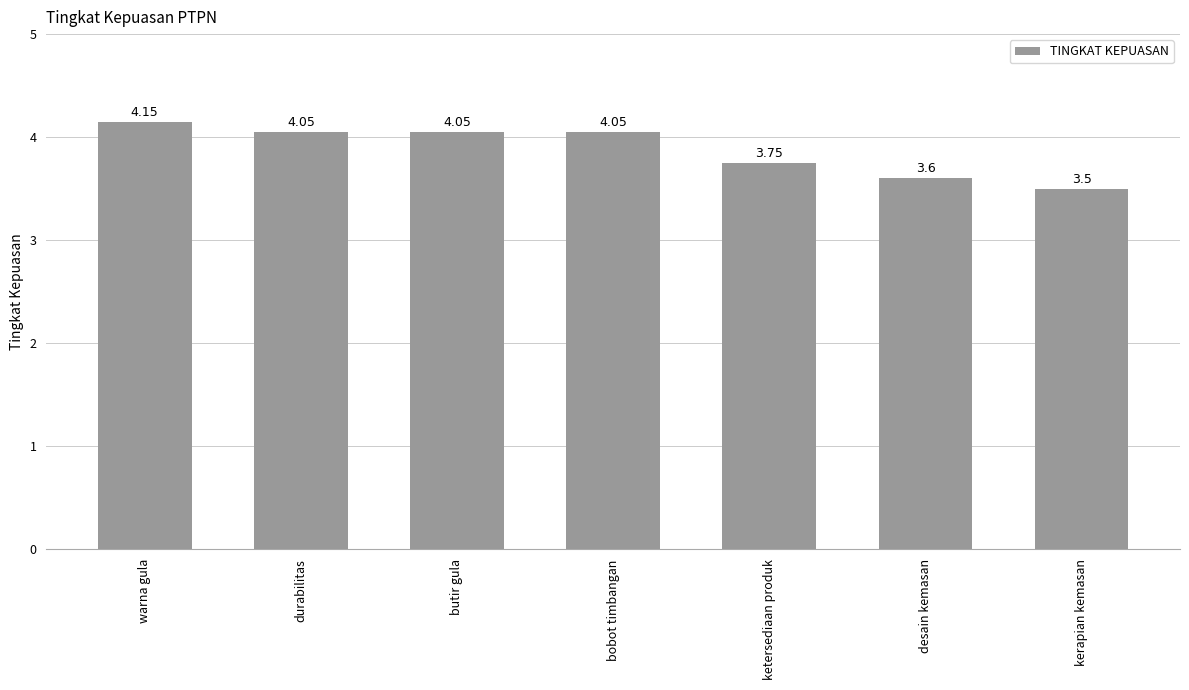

What is the label of the 7th bar from the left?

kerapian kemasan